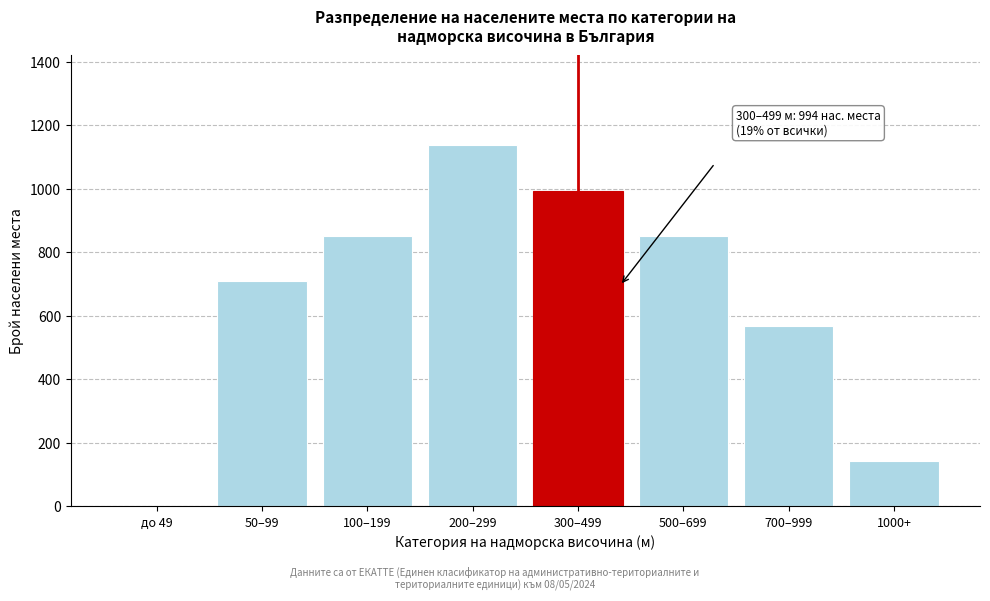

Reading left to right, what are all the values shown in this chart?

до 49=0	50–99=710	100–199=852	200–299=1137	300–499=994	500–699=852	700–999=568	1000+=142